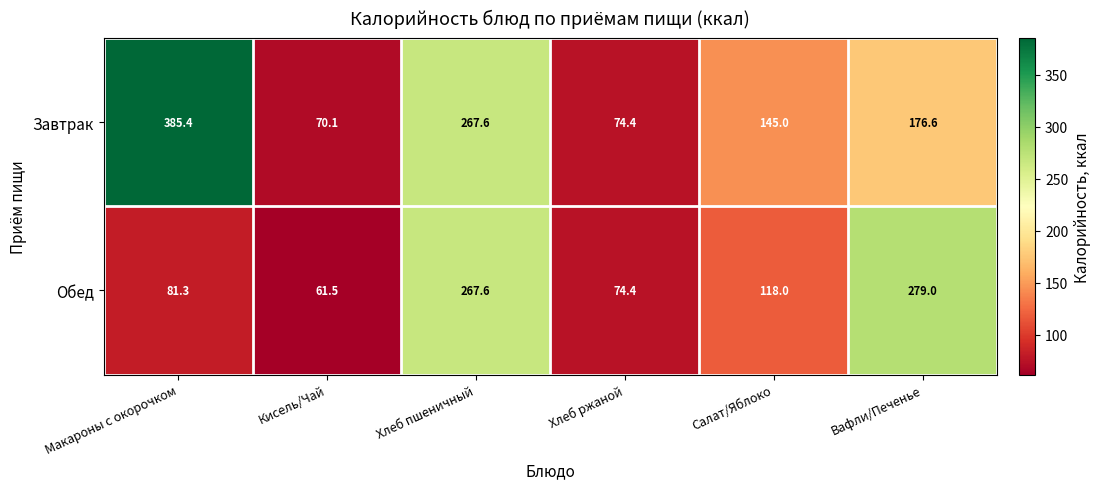

What is the total value across all series at Вафли/Печенье?

455.6